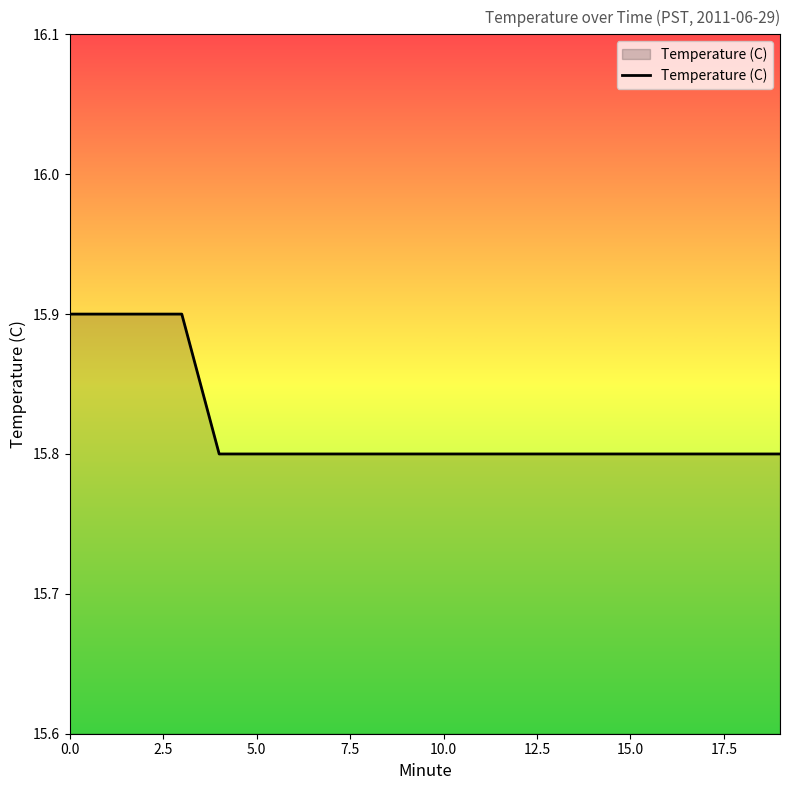

What is the difference between the maximum and second lowest values?

0.1